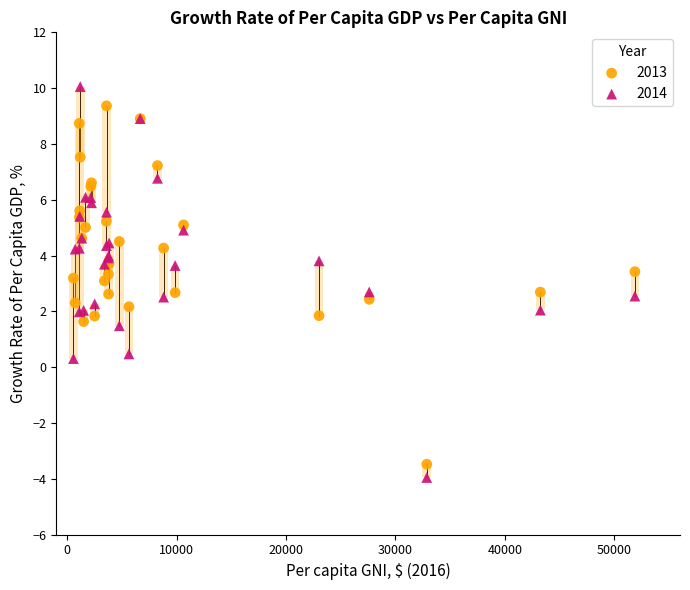

Which series has the largest Y range (max minus min)?

2014